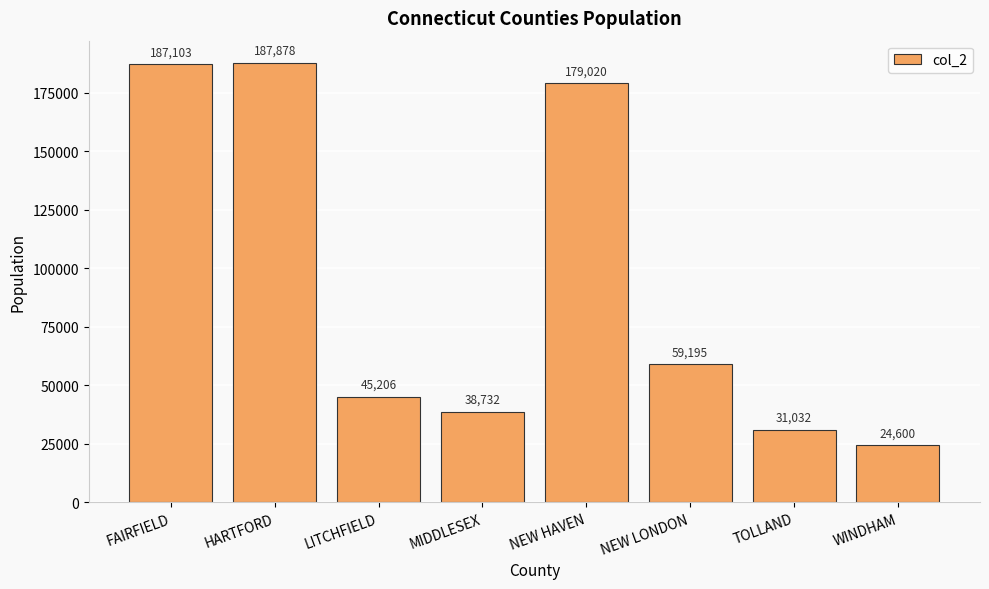

What is the label of the 7th bar from the right?

HARTFORD